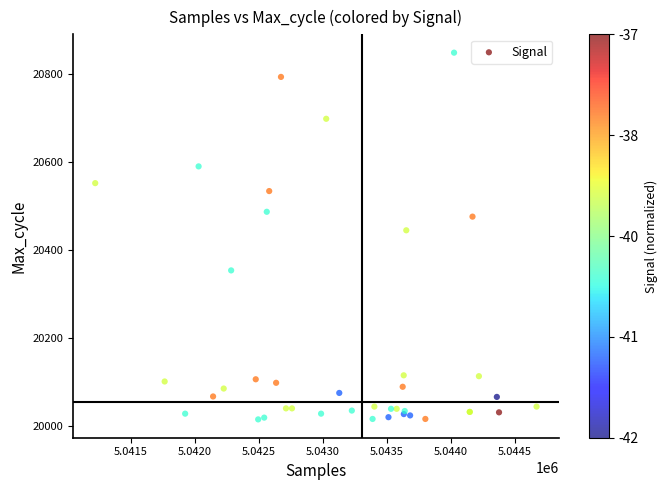

What Y value in the scatter plot is closest to 20432?

20445